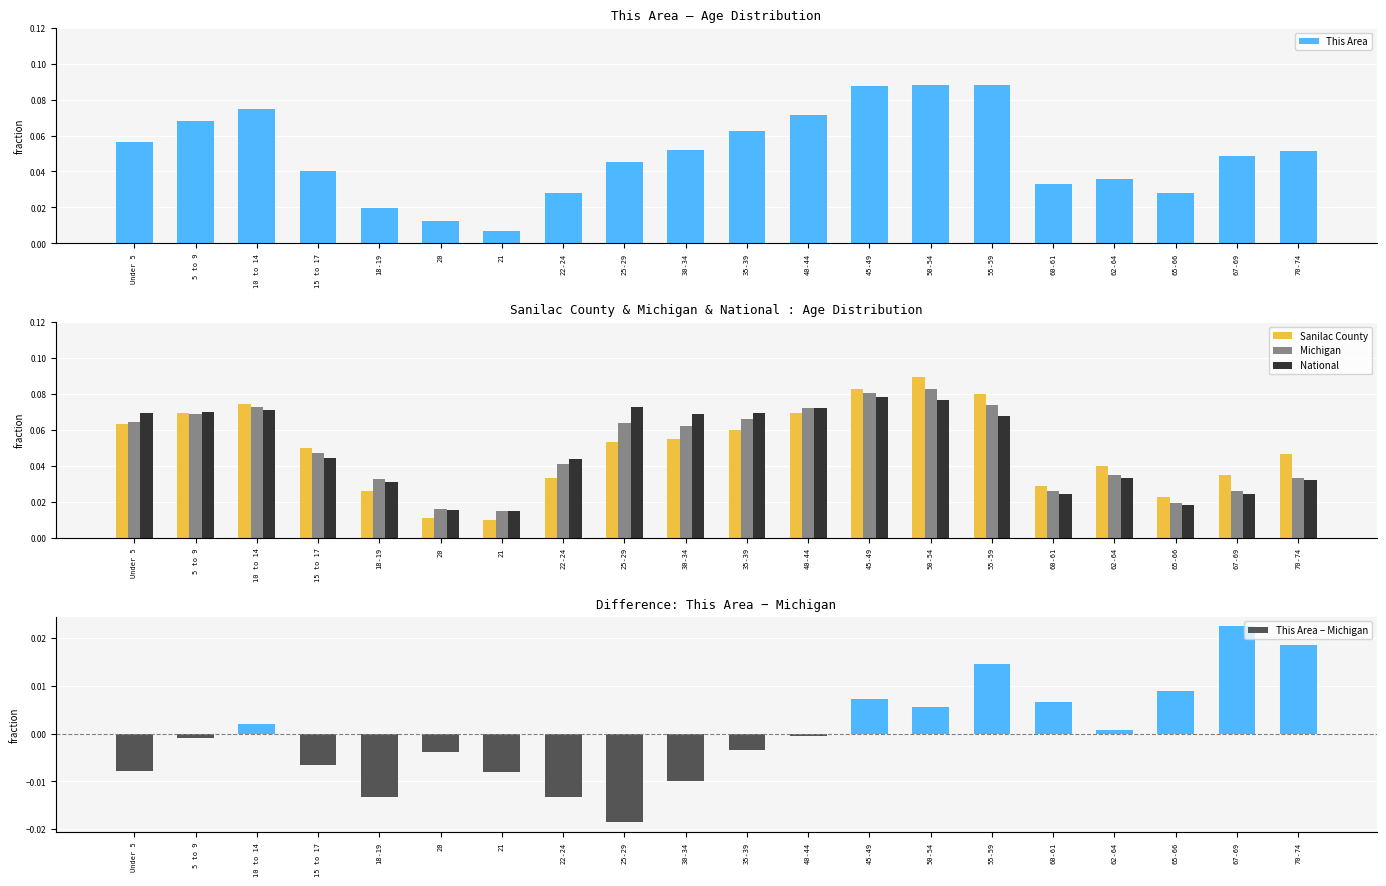

Reading left to right, what are all the values shown in this chart?

This Area: Under 5=0.1	5 to 9=0.1	10 to 14=0.1	15 to 17=0.0	18-19=0.0	20=0.0	21=0.0	22-24=0.0	25-29=0.0	30-34=0.1	35-39=0.1	40-44=0.1	45-49=0.1	50-54=0.1	55-59=0.1	60-61=0.0	62-64=0.0	65-66=0.0	67-69=0.0	70-74=0.1
Sanilac County: Under 5=0.1	5 to 9=0.1	10 to 14=0.1	15 to 17=0.0	18-19=0.0	20=0.0	21=0.0	22-24=0.0	25-29=0.1	30-34=0.1	35-39=0.1	40-44=0.1	45-49=0.1	50-54=0.1	55-59=0.1	60-61=0.0	62-64=0.0	65-66=0.0	67-69=0.0	70-74=0.0
Michigan: Under 5=0.1	5 to 9=0.1	10 to 14=0.1	15 to 17=0.0	18-19=0.0	20=0.0	21=0.0	22-24=0.0	25-29=0.1	30-34=0.1	35-39=0.1	40-44=0.1	45-49=0.1	50-54=0.1	55-59=0.1	60-61=0.0	62-64=0.0	65-66=0.0	67-69=0.0	70-74=0.0
National: Under 5=0.1	5 to 9=0.1	10 to 14=0.1	15 to 17=0.0	18-19=0.0	20=0.0	21=0.0	22-24=0.0	25-29=0.1	30-34=0.1	35-39=0.1	40-44=0.1	45-49=0.1	50-54=0.1	55-59=0.1	60-61=0.0	62-64=0.0	65-66=0.0	67-69=0.0	70-74=0.0
This Area − Michigan: Under 5=-0.0	5 to 9=-0.0	10 to 14=0.0	15 to 17=-0.0	18-19=-0.0	20=-0.0	21=-0.0	22-24=-0.0	25-29=-0.0	30-34=-0.0	35-39=-0.0	40-44=-0.0	45-49=0.0	50-54=0.0	55-59=0.0	60-61=0.0	62-64=0.0	65-66=0.0	67-69=0.0	70-74=0.0